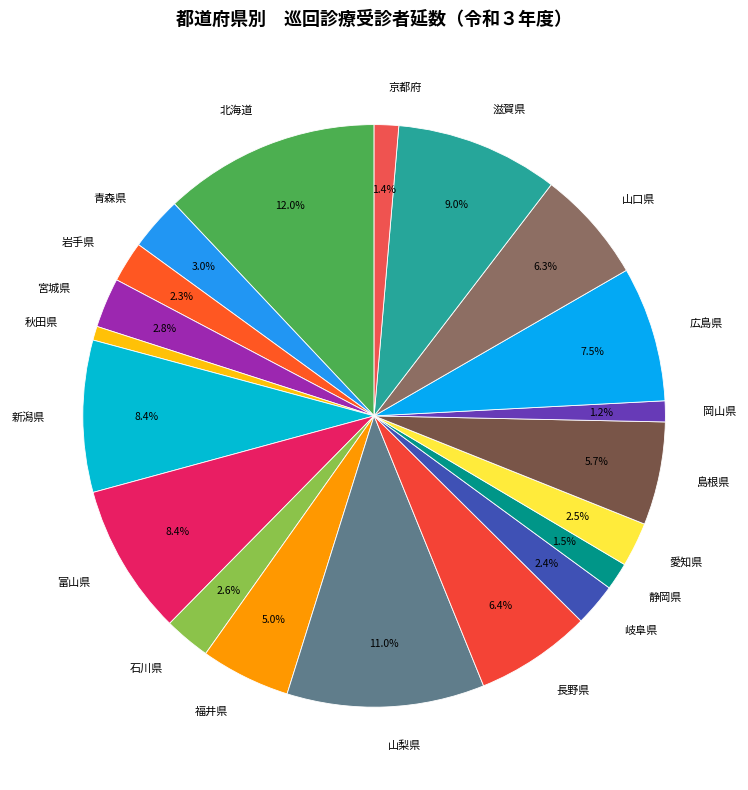

Is it true that 岡山県 is 1% of the pie?

True